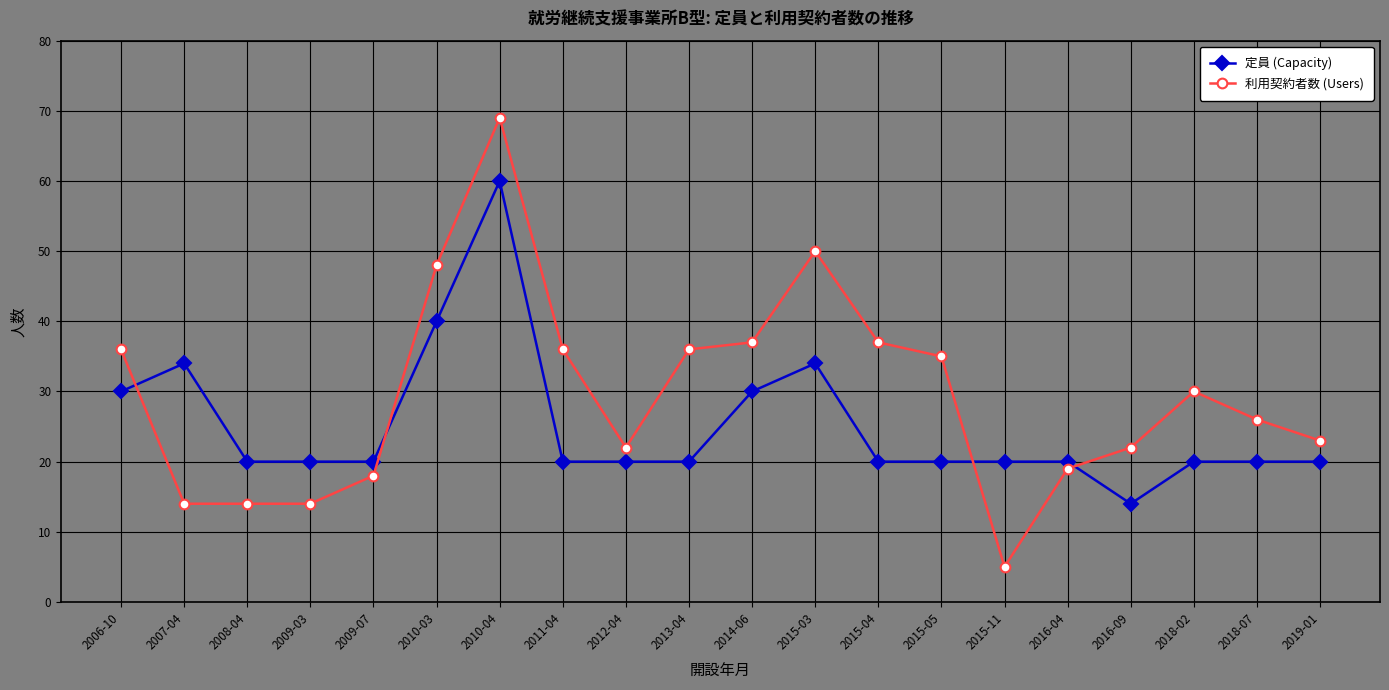

Does the chart display data point markers on the line(s)?

Yes